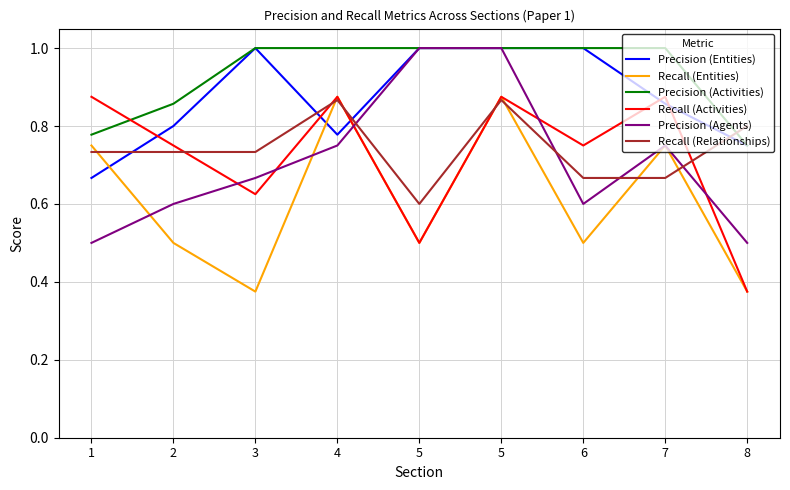

How many lines are shown in the chart?

6